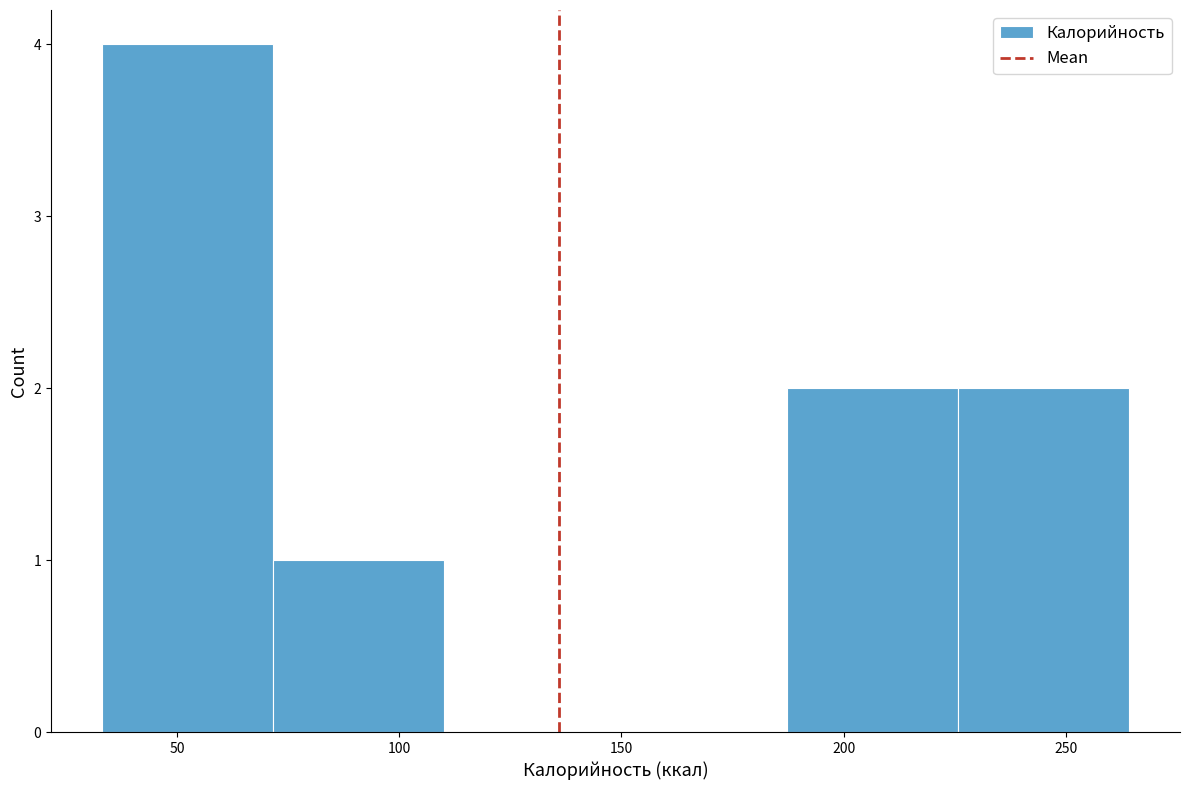

Which range on the x-axis has the tallest bar?

35 to 70